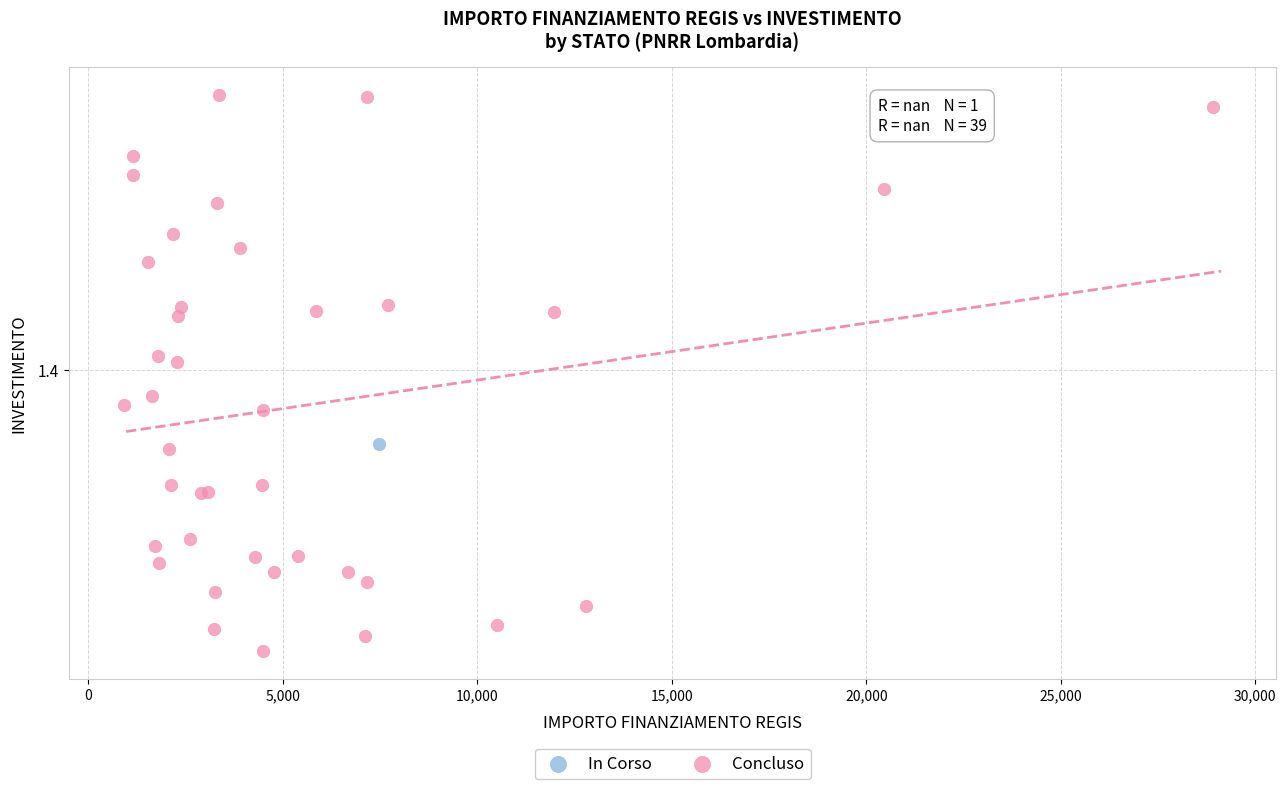

What are all the series names shown in the legend?

In Corso, Concluso